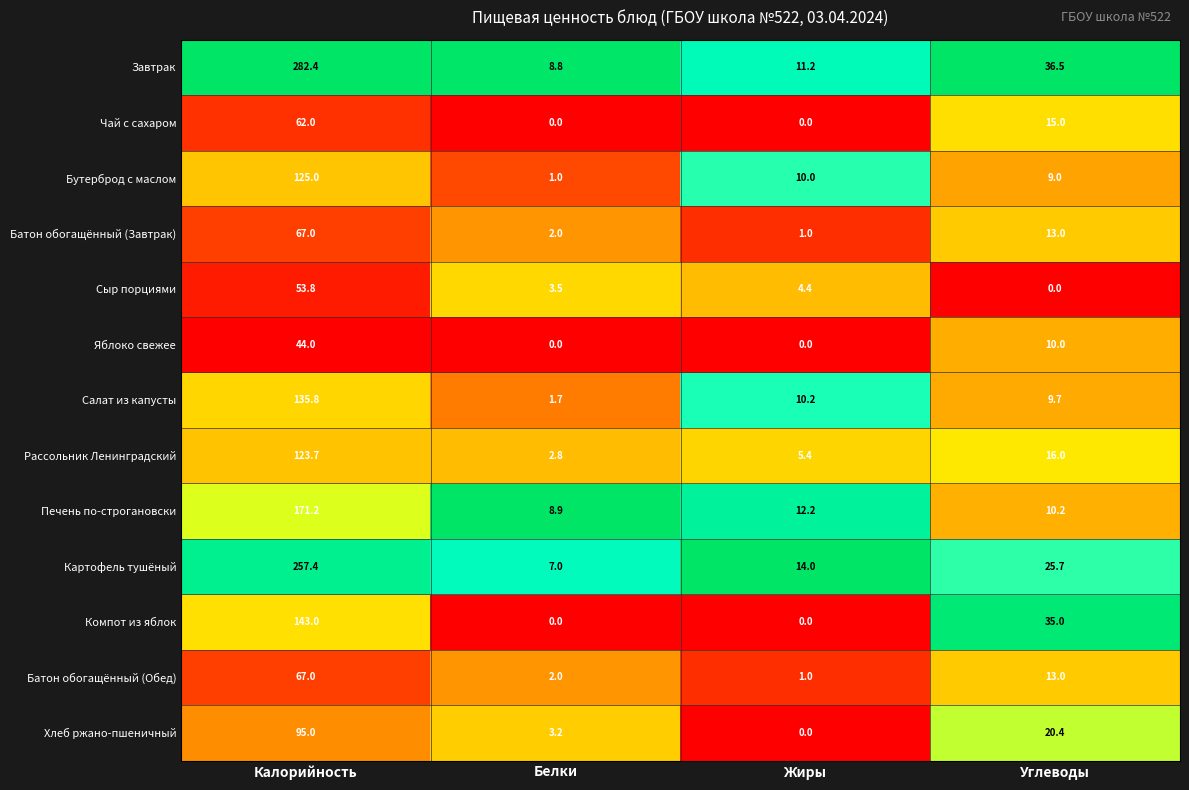

What is the sum of all Рассольник Ленинградский values?

147.9